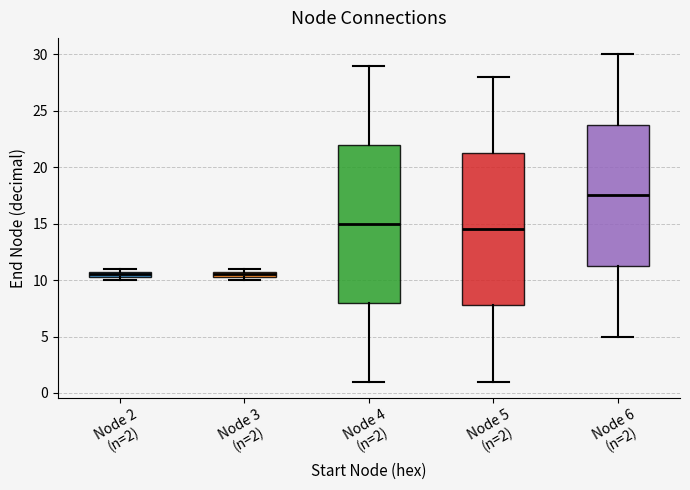

Which box has the highest median line?

Node 6 (n=2)